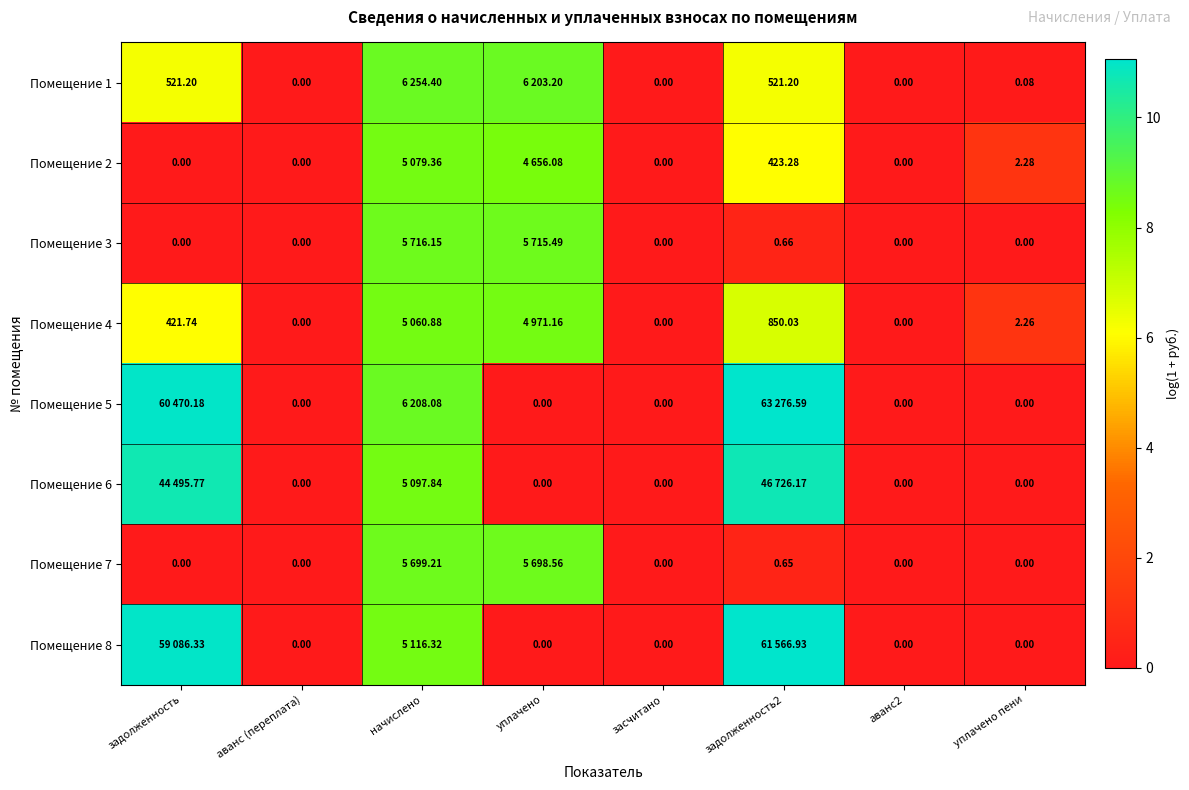

Is the value of Помещение 1 at задолженность greater than the value of Помещение 3 at аванс (переплата)?

Yes